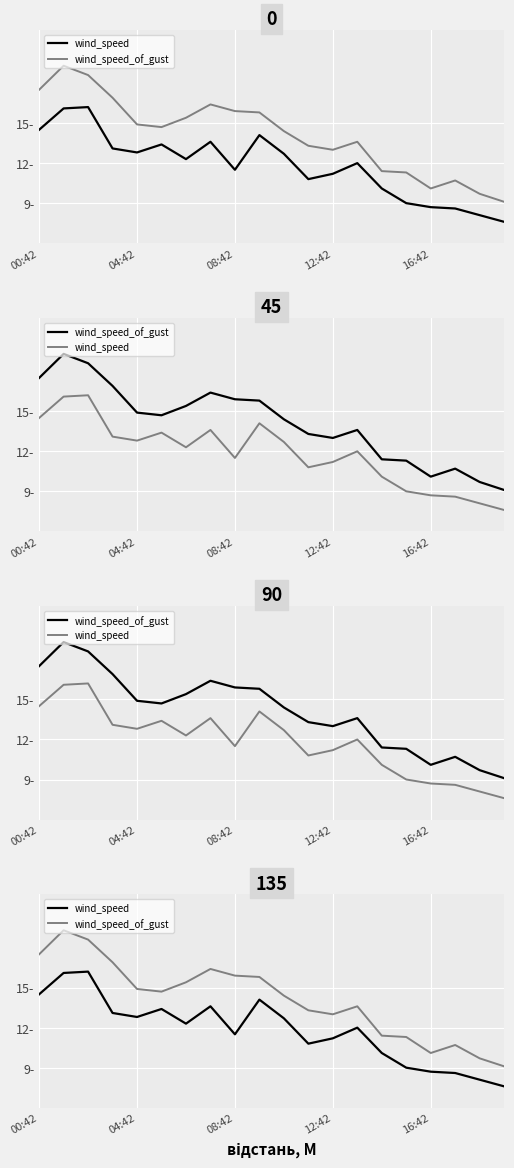

Which series has the largest total across all categories?

wind_speed_of_gust